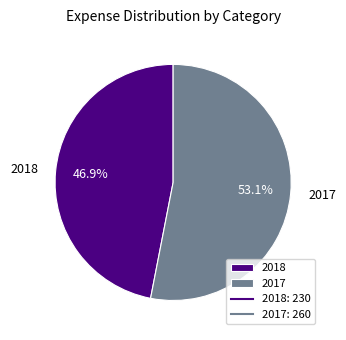

To the nearest percent, what is the difference between the 2017 and 2018 slice percentages?

6%